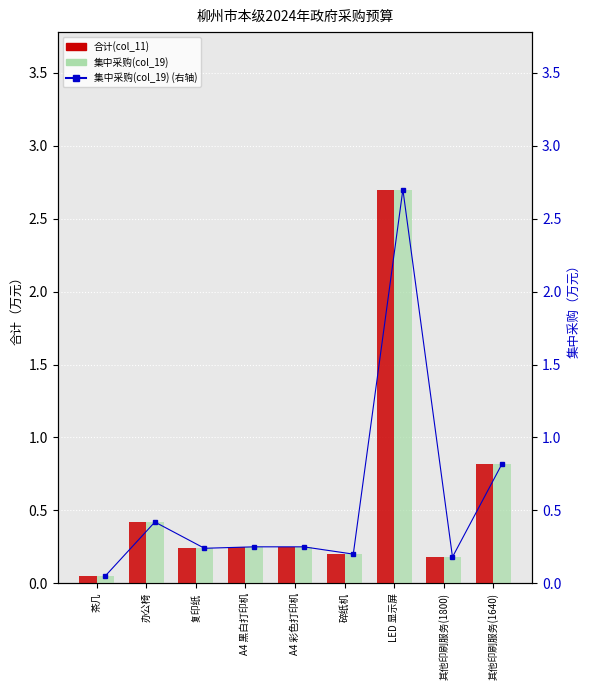

Which series changed the most between 复印纸 and 其他印刷服务(1800)?

合计(col_11)